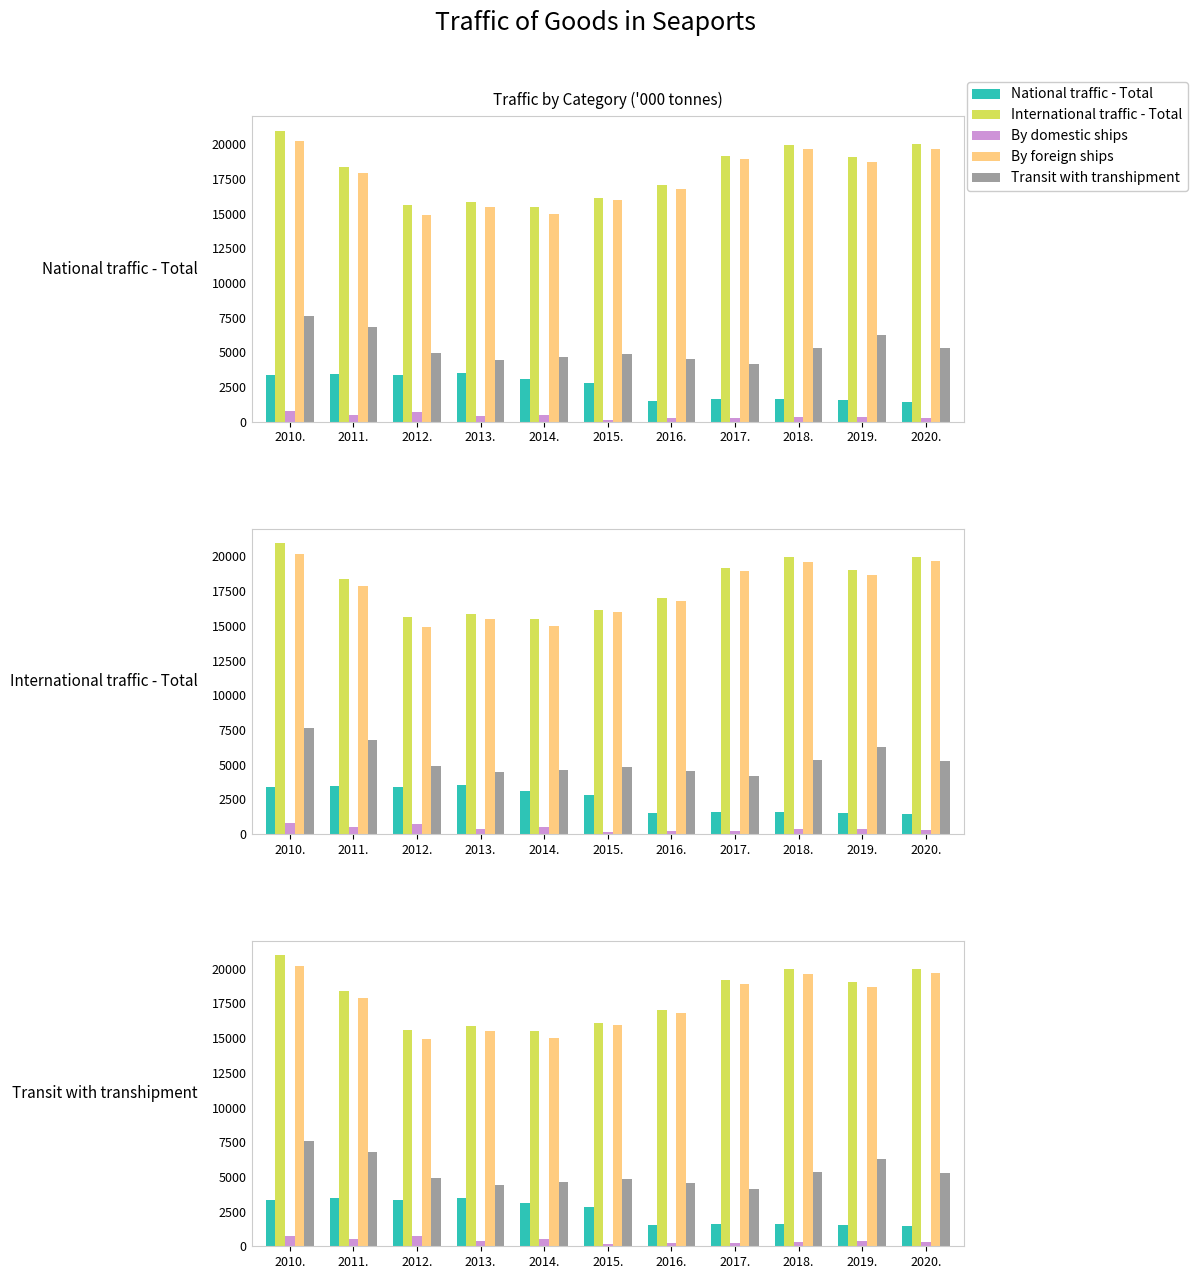

How many bars are there in each group?

5